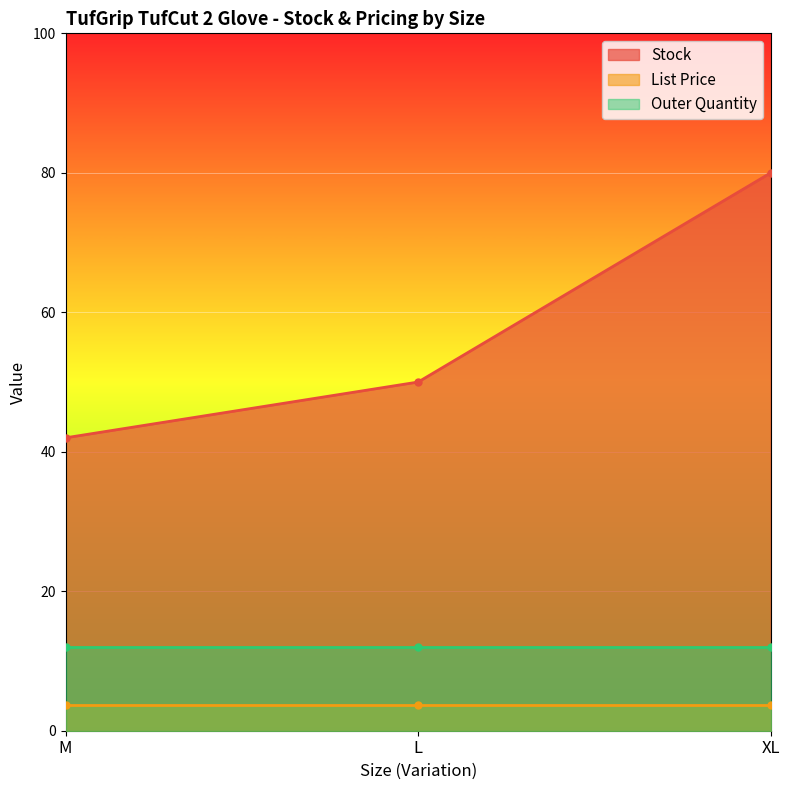

How many distinct data groups are displayed?

3